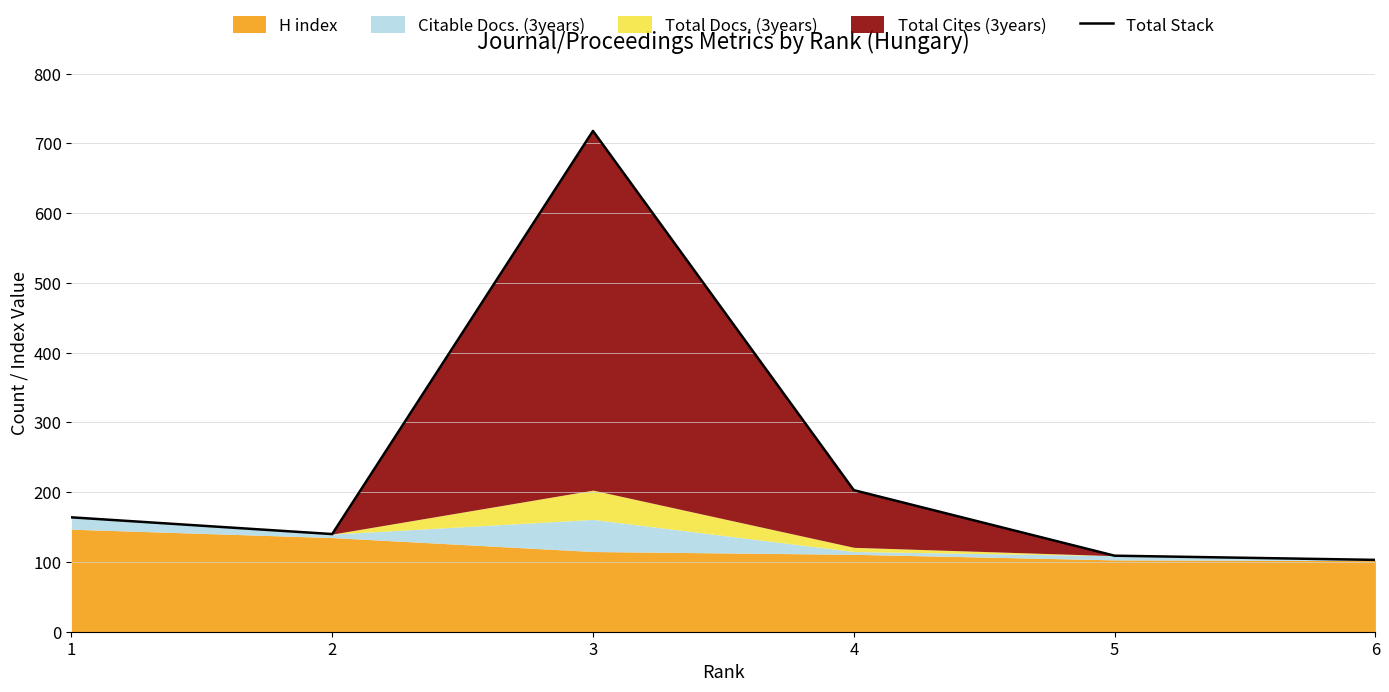

Is it true that the value at 1 is 81?

False